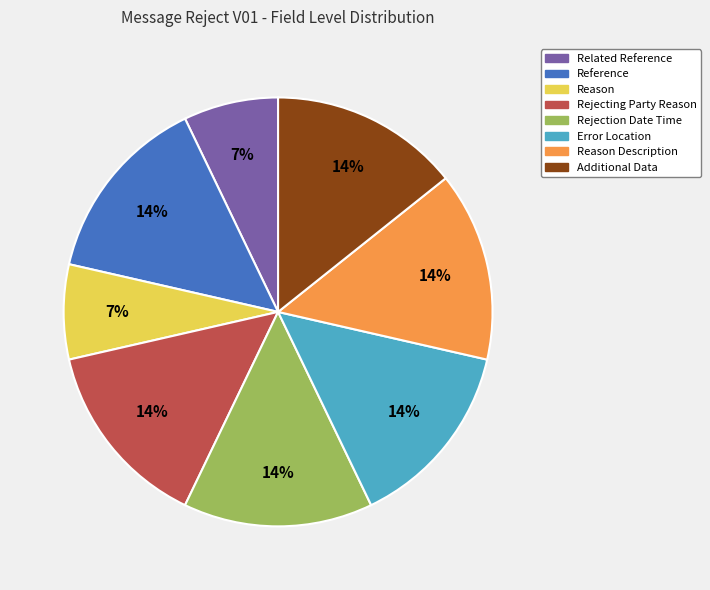

What is the ratio of the value at Rejecting Party Reason to the value at Reason Description?

1.0